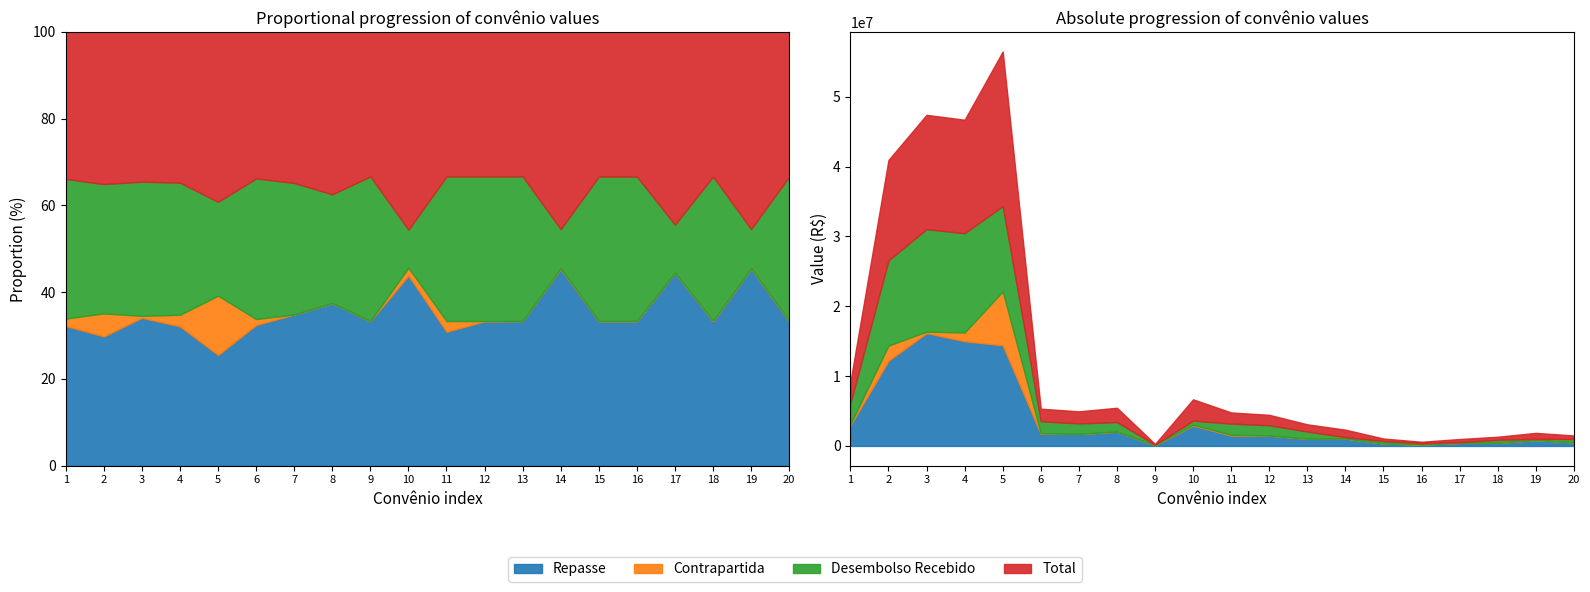

Which series has the largest range (max minus min)?

Total